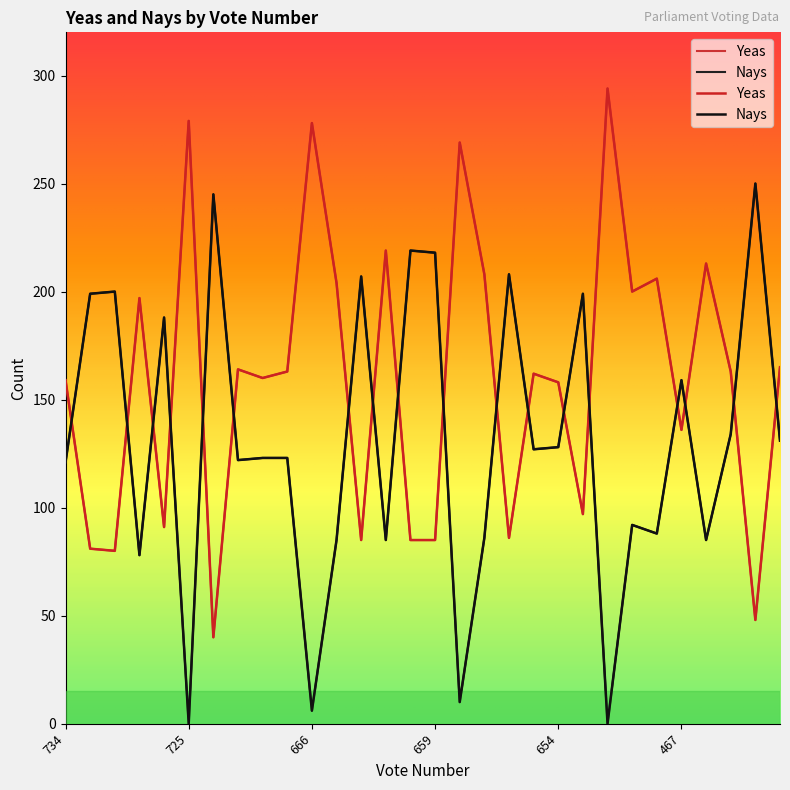

Which series has the widest spread of values?

Yeas